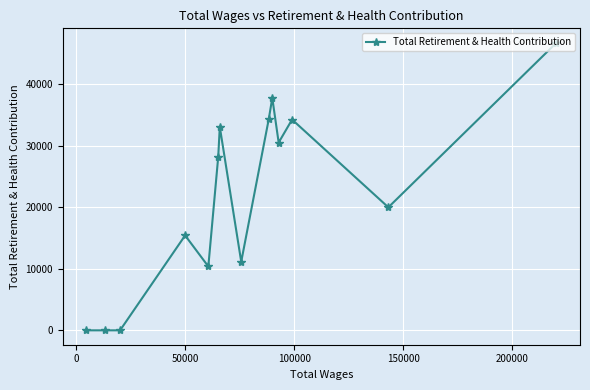

What is the greatest value displayed?

46698